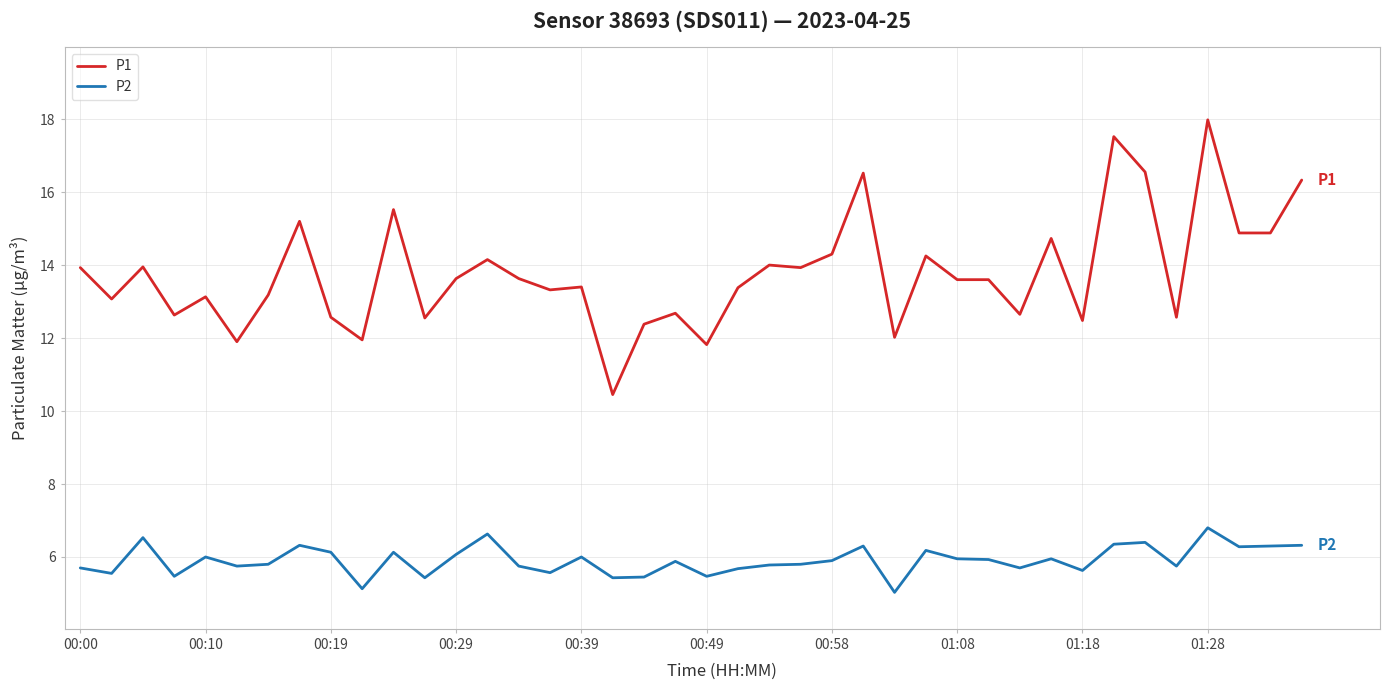

How many lines are shown in the chart?

2